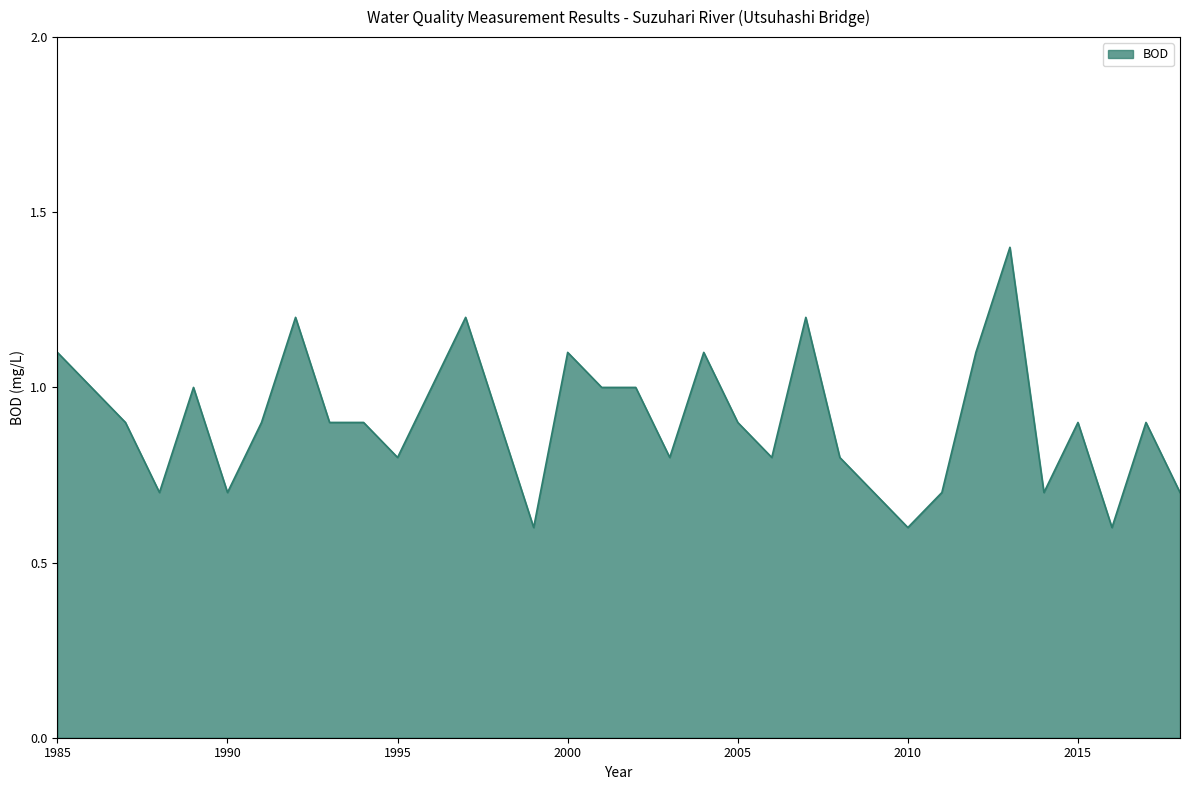

What is the minimum value shown in the chart?

0.6